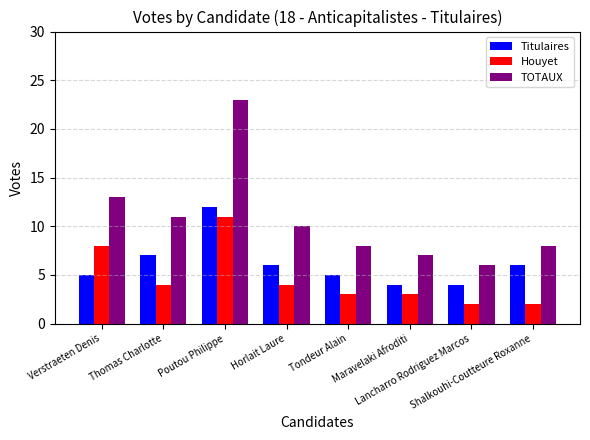

What is the spread (max minus min) of values at Verstraeten Denis?

8